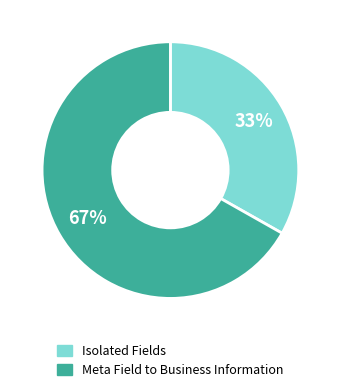

To the nearest percent, what is the average slice percentage?

50%